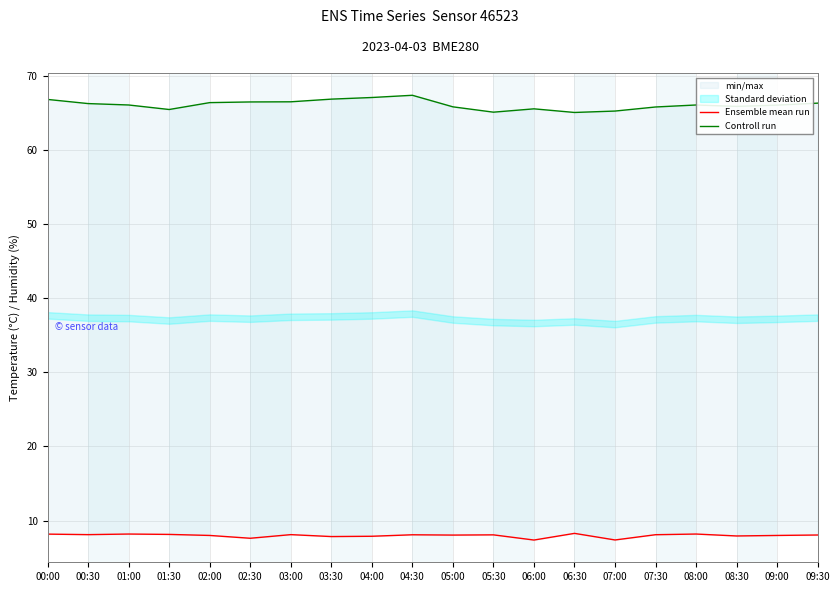

Rank the series by their average value, from lowest to highest.

Ensemble mean run, Controll run